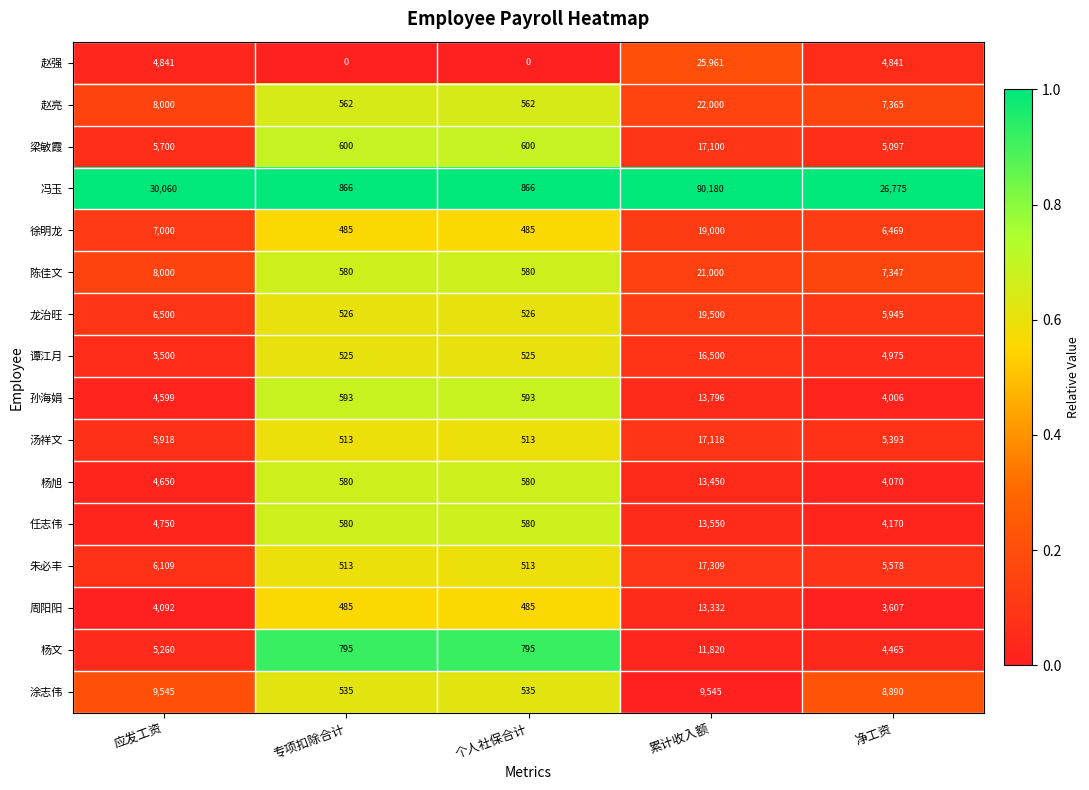

What is the sum of the 龙治旺 values at 专项扣除合计 and 应发工资?

7026